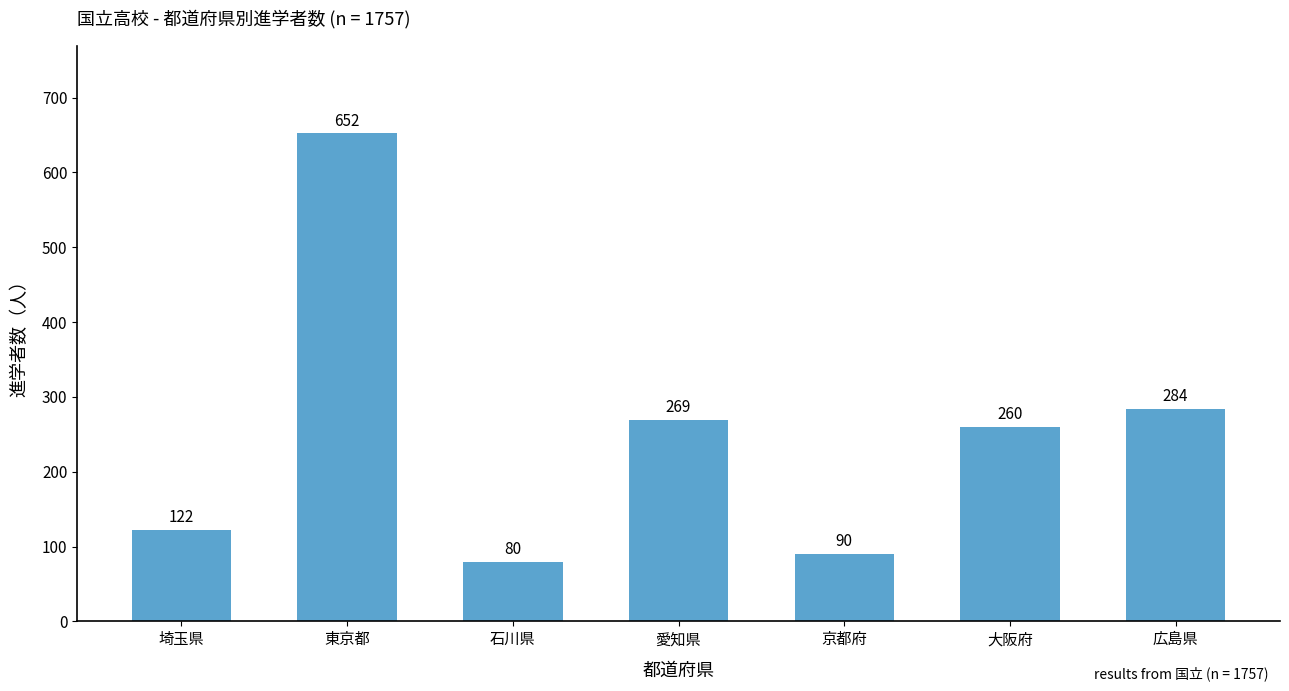

What is the sum of the values at 広島県 and 石川県?

364